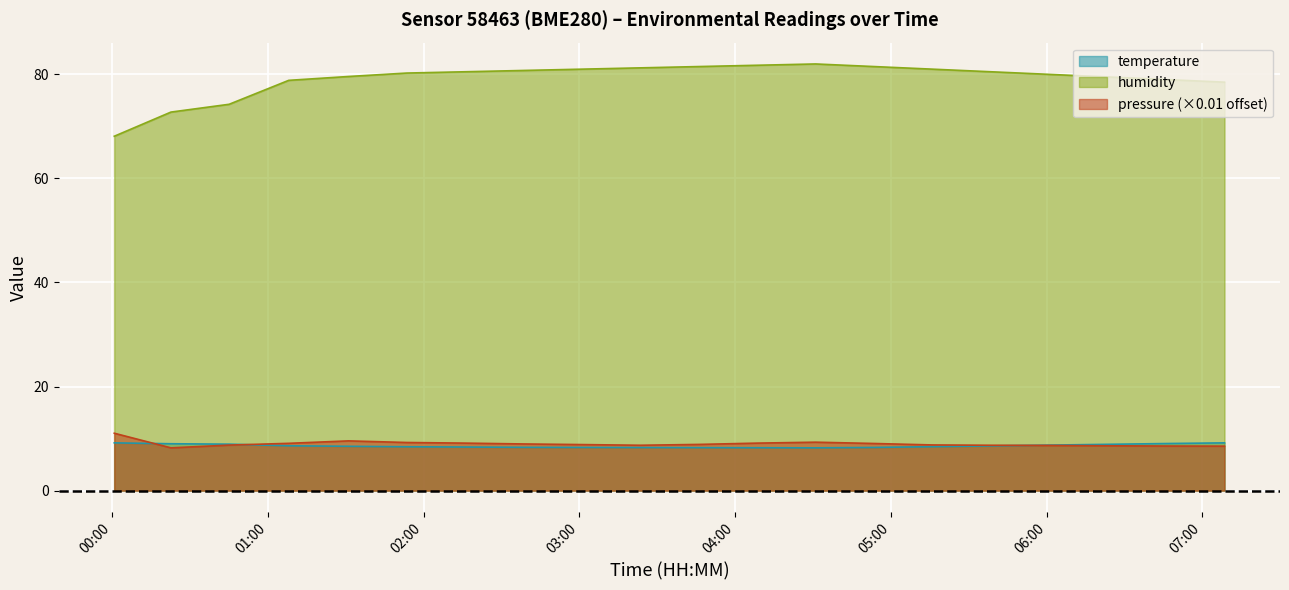

Is it true that pressure_norm equals 14.3 at 04:35?

False